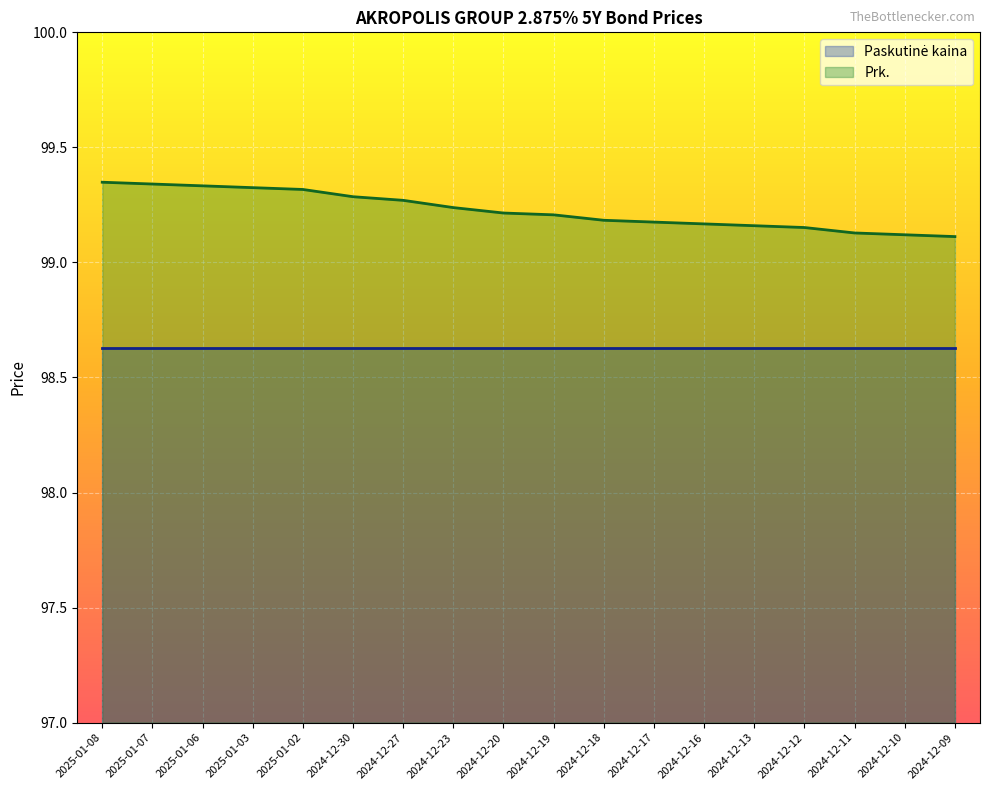

Reading right to left, extract all data points from this chart.

99.1	99.1	99.1	99.2	99.2	99.2	99.2	99.2	99.2	99.2	99.2	99.3	99.3	99.3	99.3	99.3	99.3	99.3